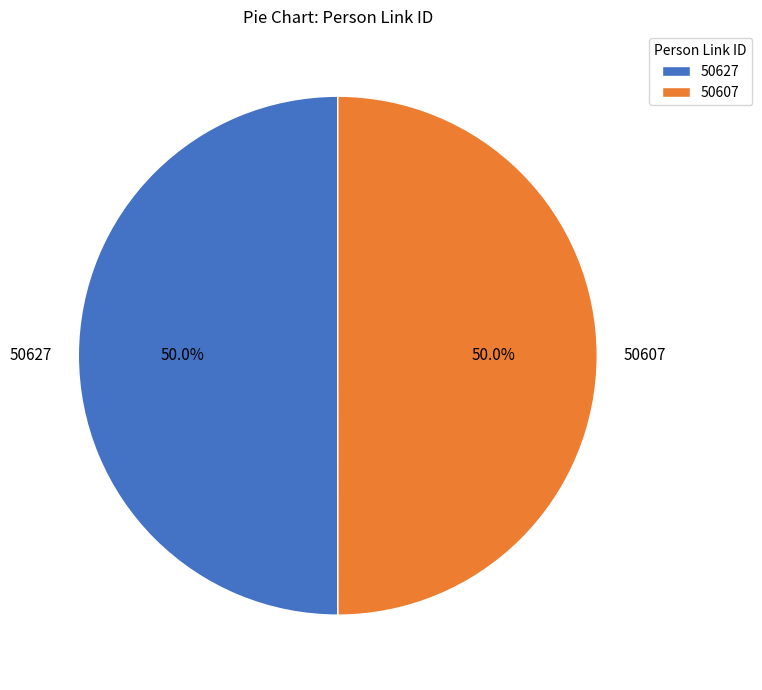

Combined, what portion of the pie is 50607 and 50627?

100.0%